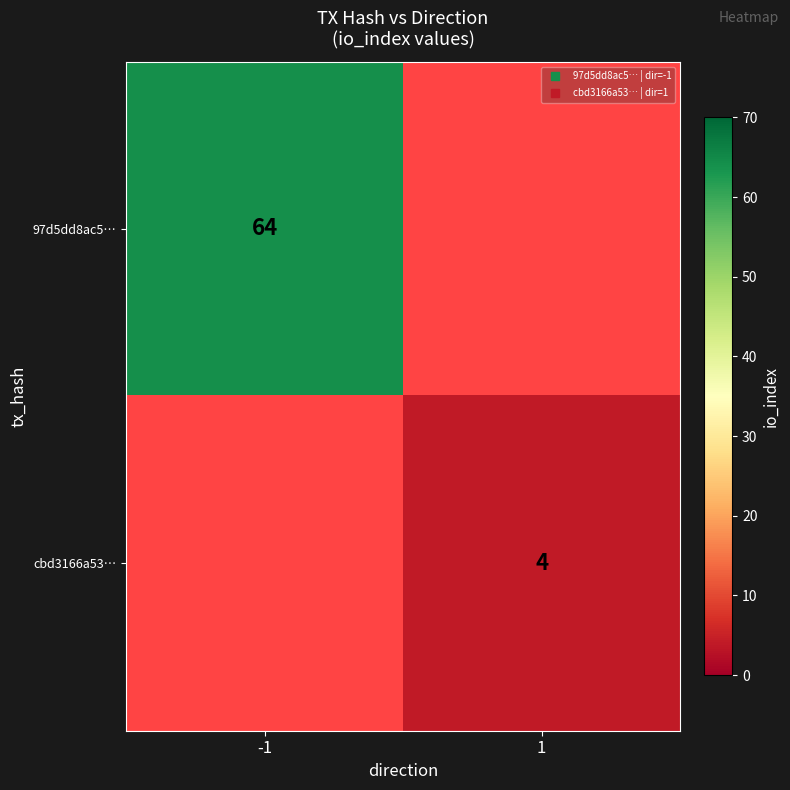

Which label corresponds to the largest value in the chart?

-1